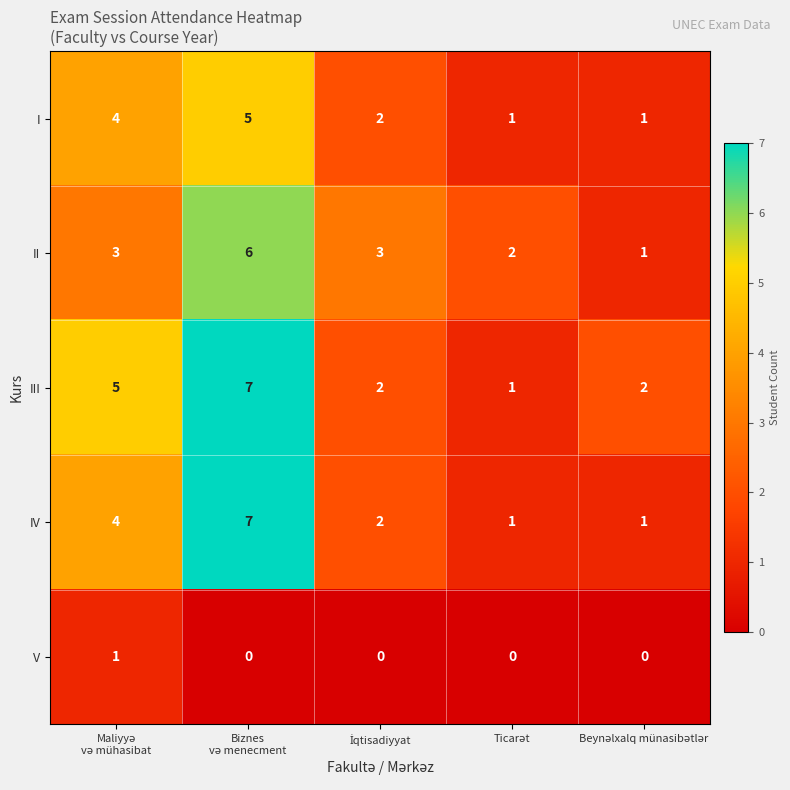

What is the difference between the maximum and minimum values in the IV series?

6